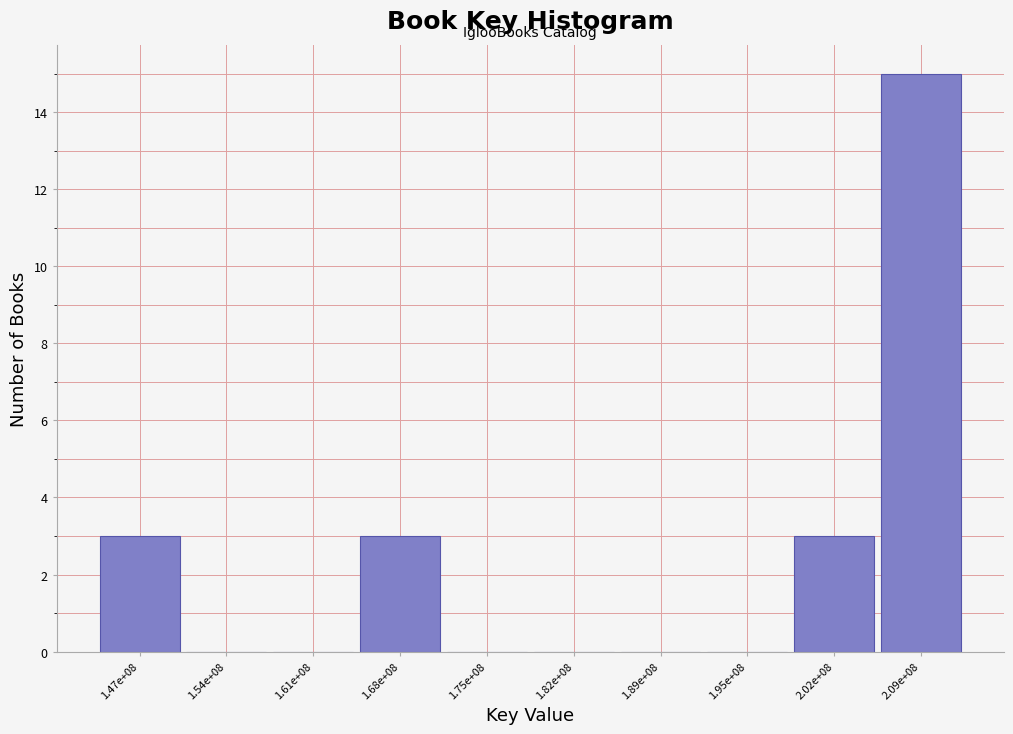

Reading left to right, extract all data points from this chart.

1.47e+08=3	1.54e+08=0	1.61e+08=0	1.68e+08=3	1.75e+08=0	1.82e+08=0	1.89e+08=0	1.95e+08=0	2.02e+08=3	2.09e+08=15